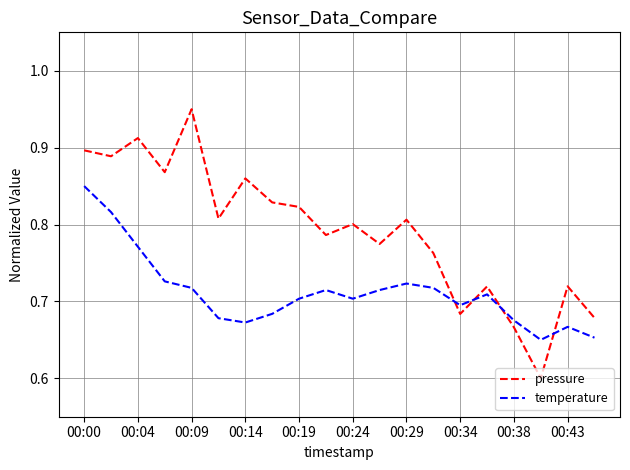

Rank the series by their average value, from highest to lowest.

pressure, temperature